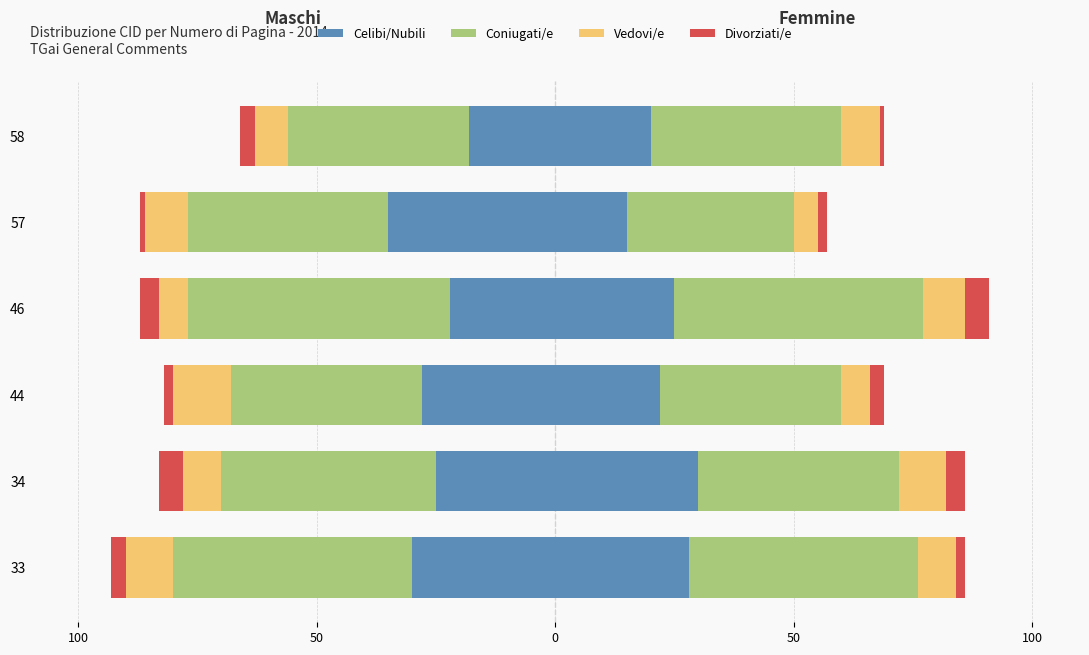

The value of Celibi/Nubili at 44 is -43. True or false?

False